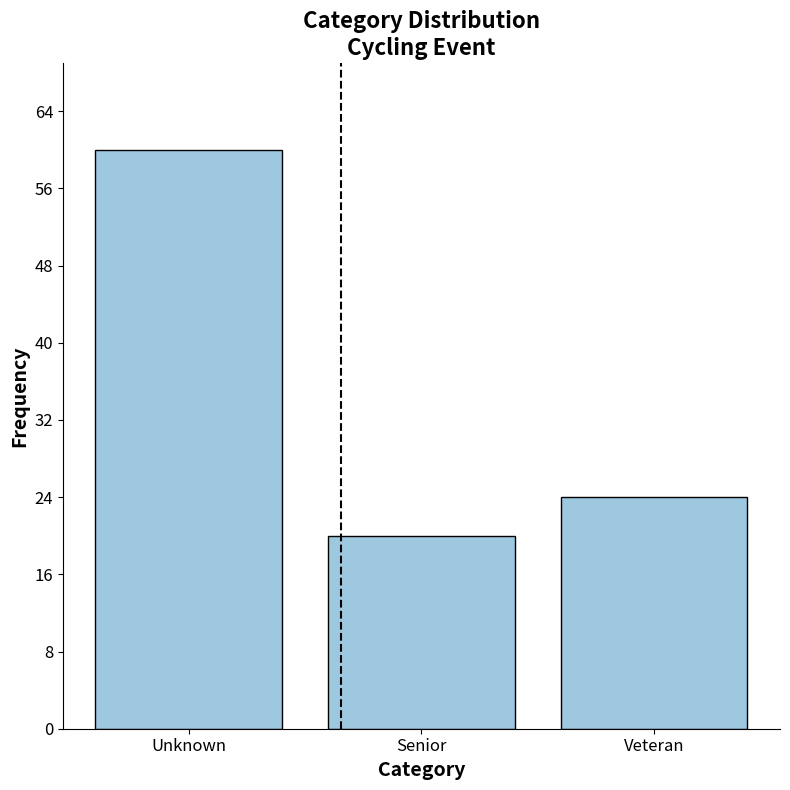

Reading right to left, list all the values displayed in this chart.

Veteran=24	Senior=20	Unknown=60